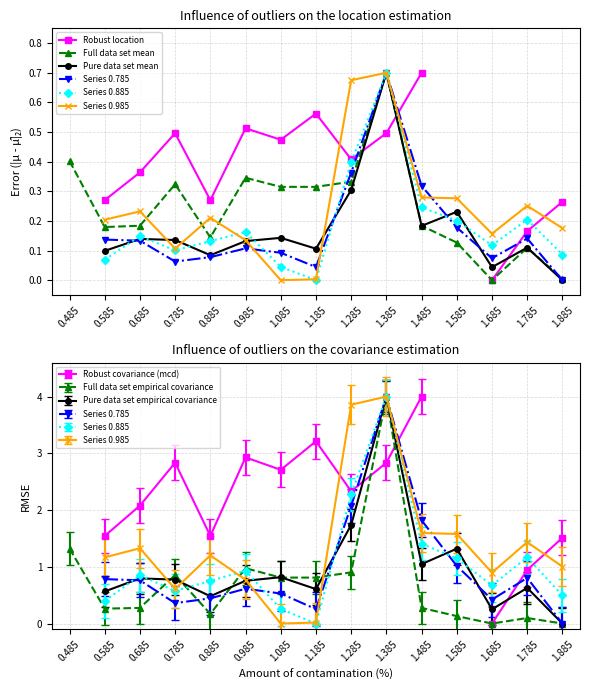

At which label does Series 0.785 first exceed 0?

0.585